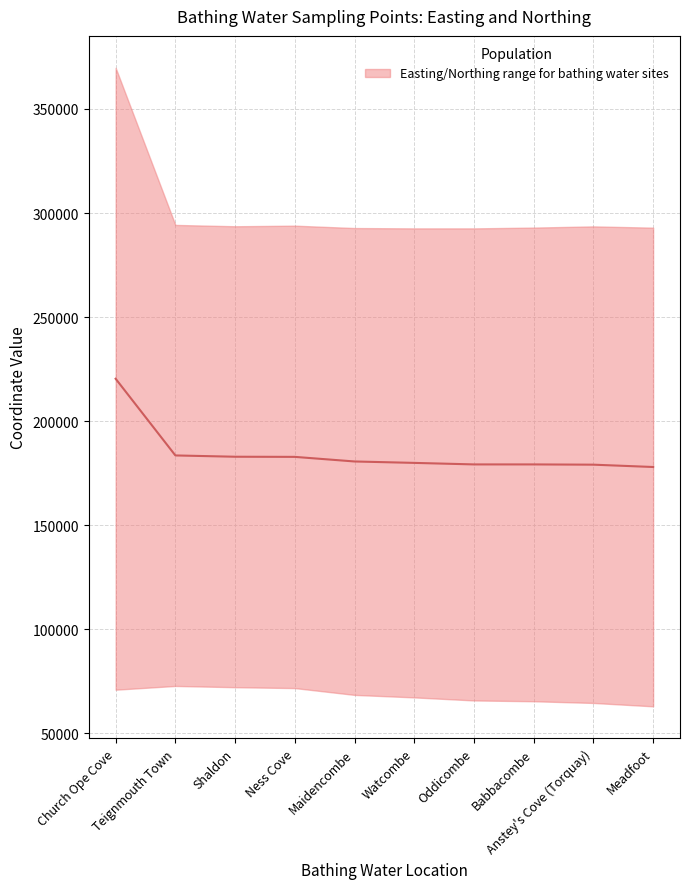

What is the ratio of the value at Shaldon to the value at Oddicombe?

1.0